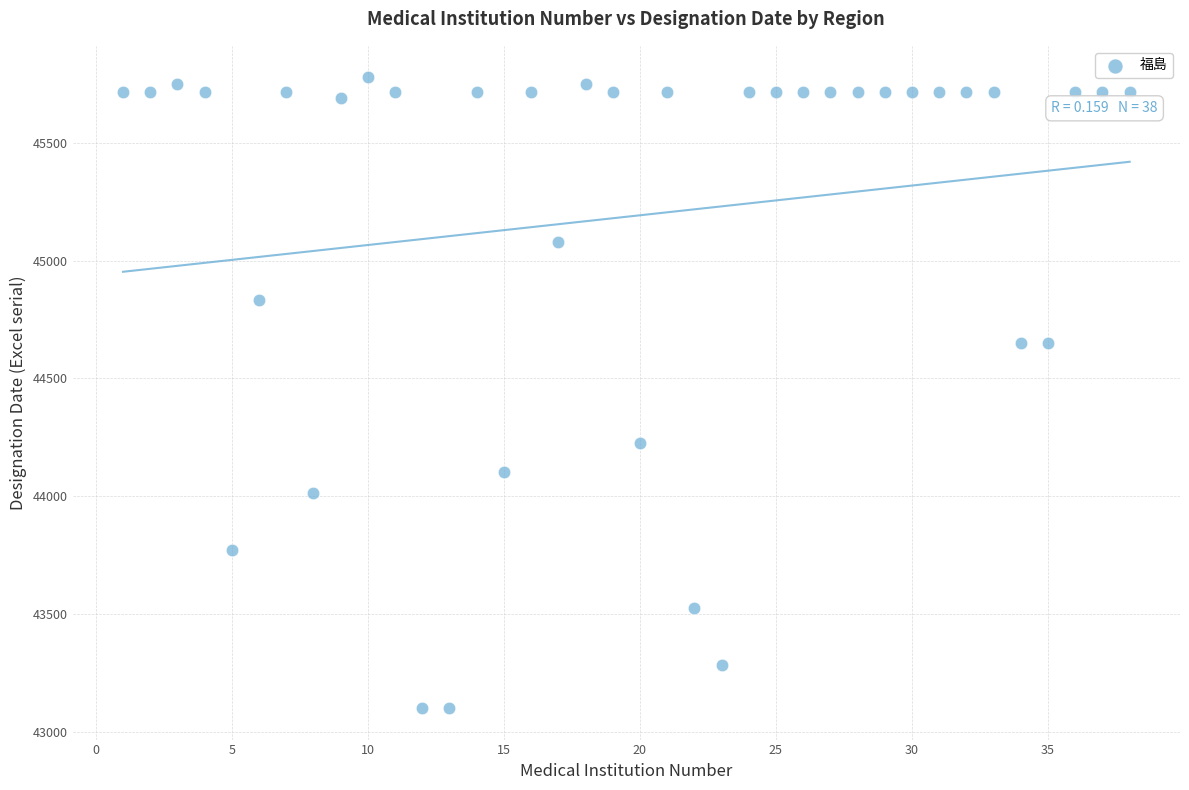

What is the range of X values (max minus min)?

37